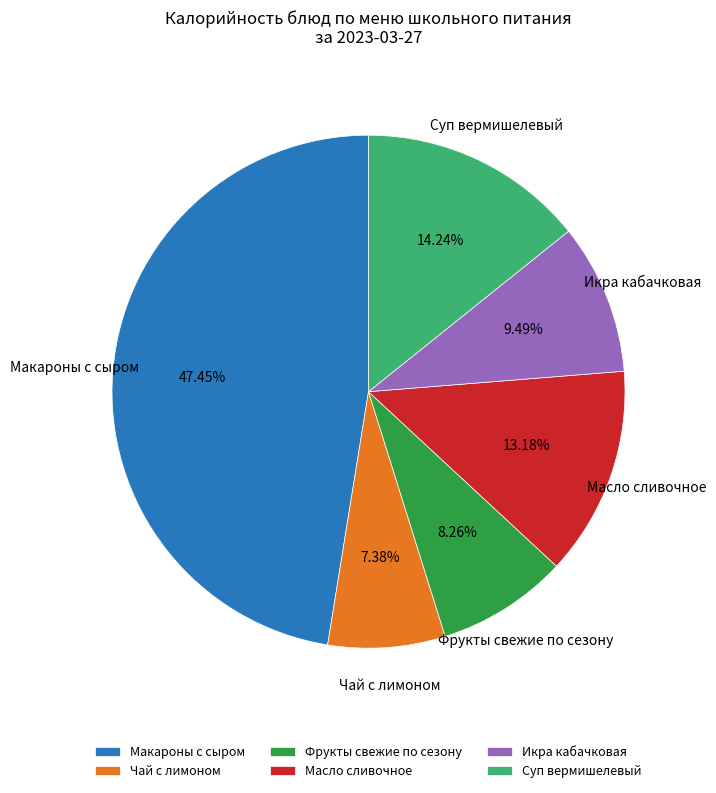

To the nearest percent, what is the combined percentage of Суп вермишелевый and Макароны с сыром?

62%